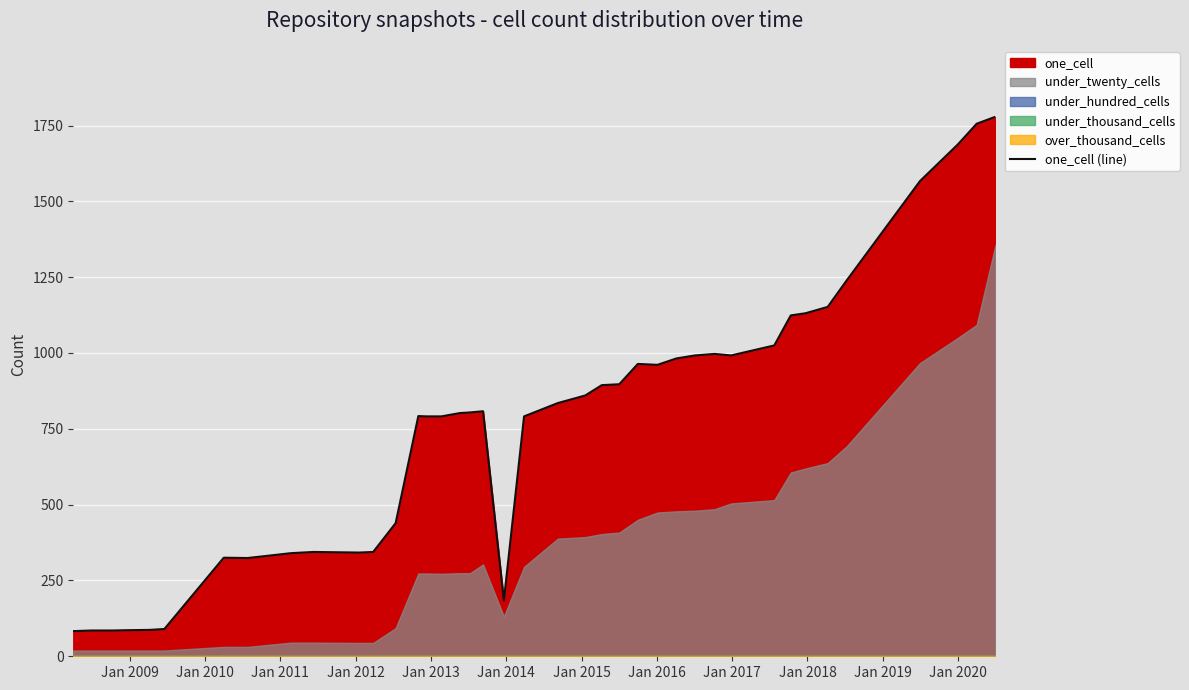

What is the lowest value of the one_cell (line) series?

83